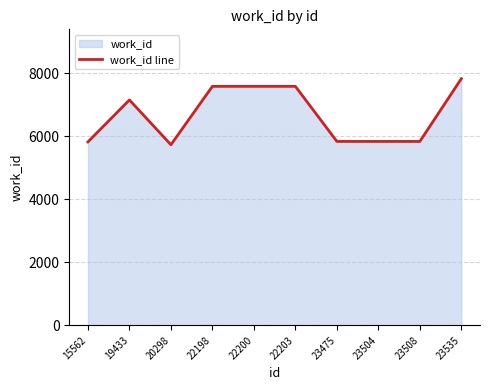

Which category has the lowest value across all series?

20298